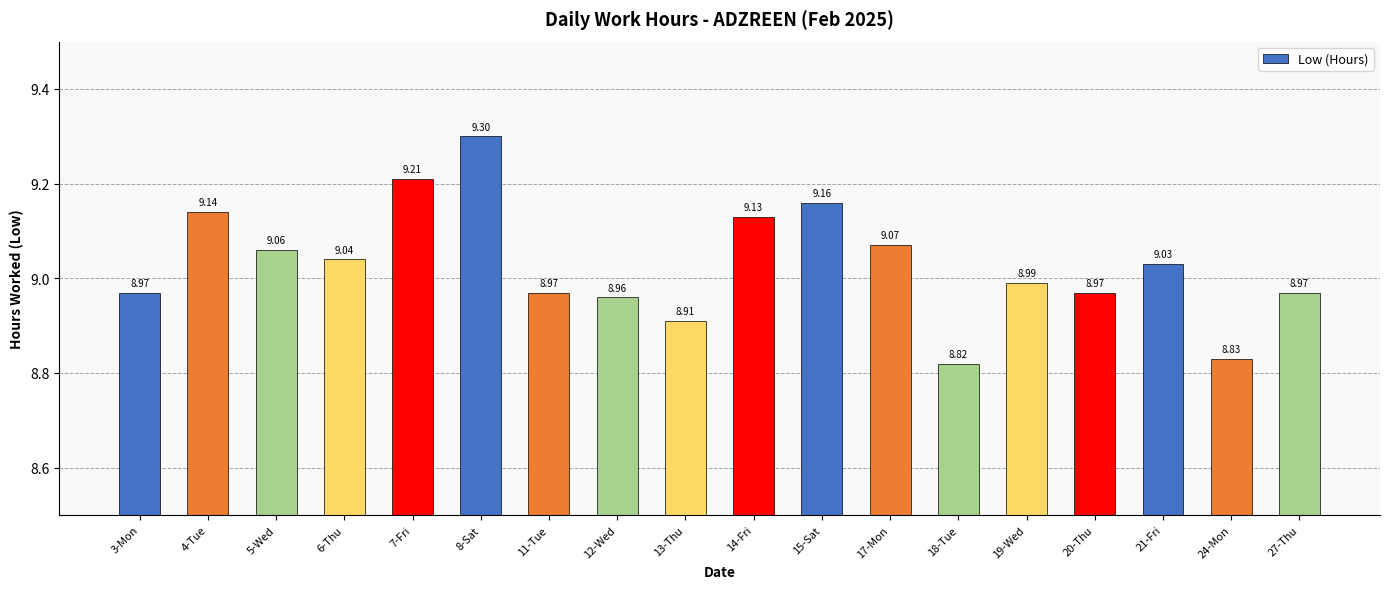

What is the ratio of the value at 15-Sat to the value at 21-Fri?

1.0